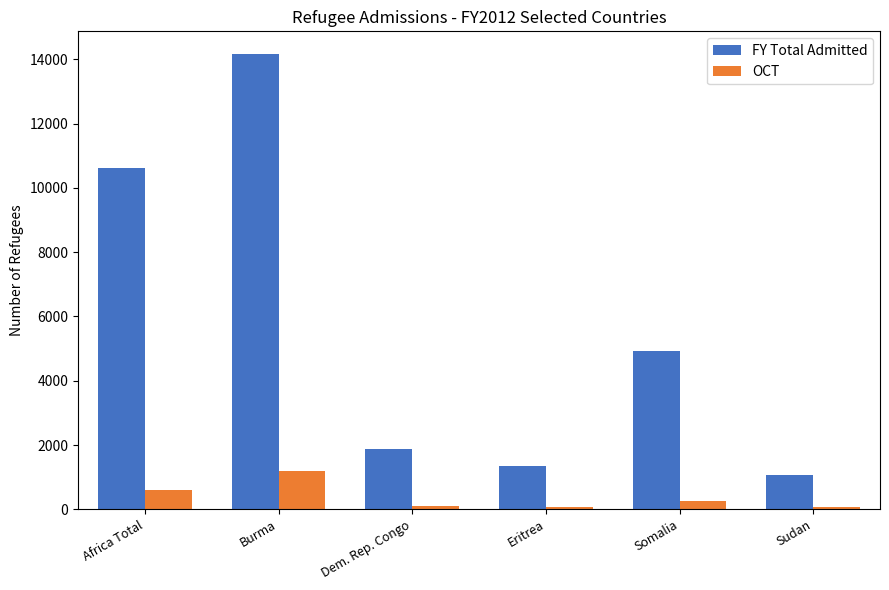

What is the total value across all series at Sudan?

1165